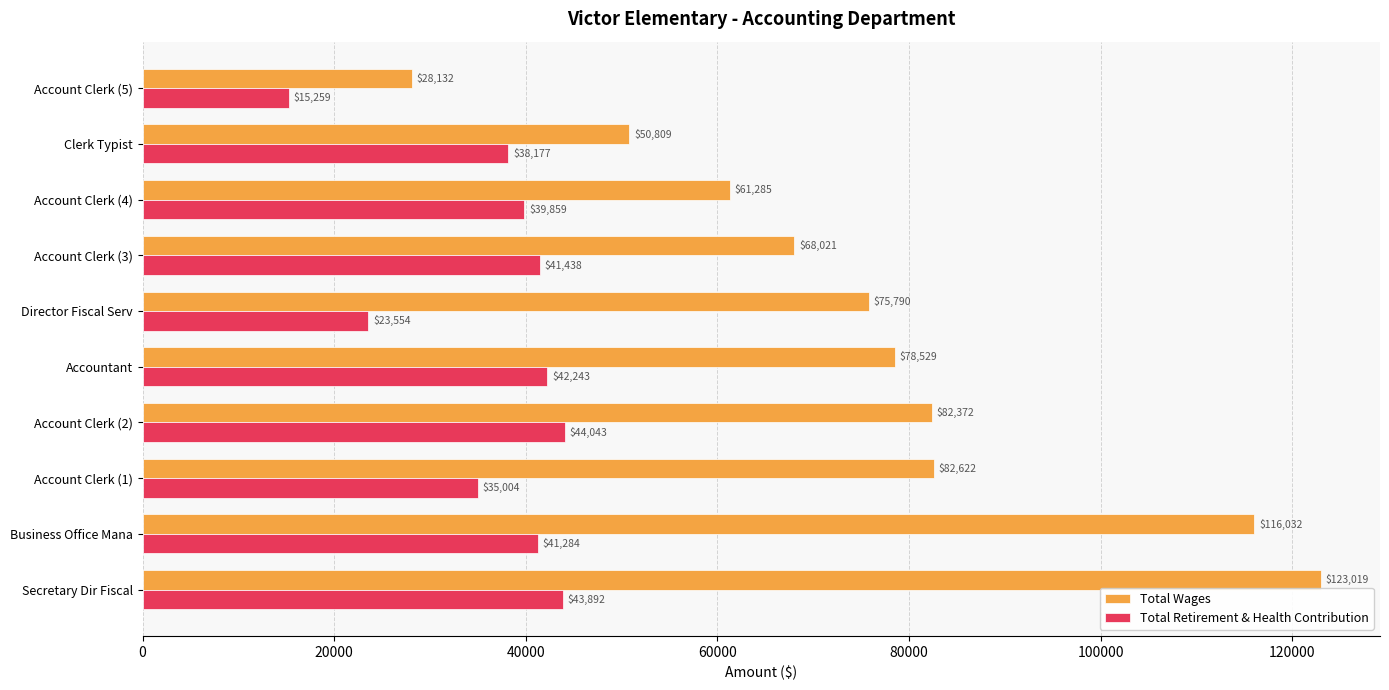

What is the maximum value for Total Retirement & Health Contribution?

44043